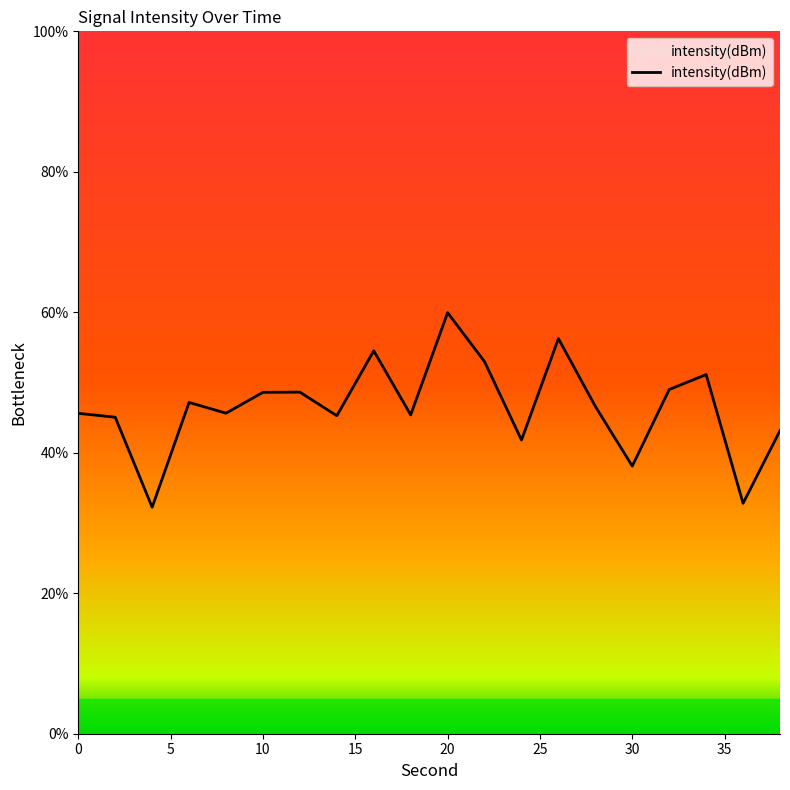

What is the change in value from 28 to 32?

+2.4